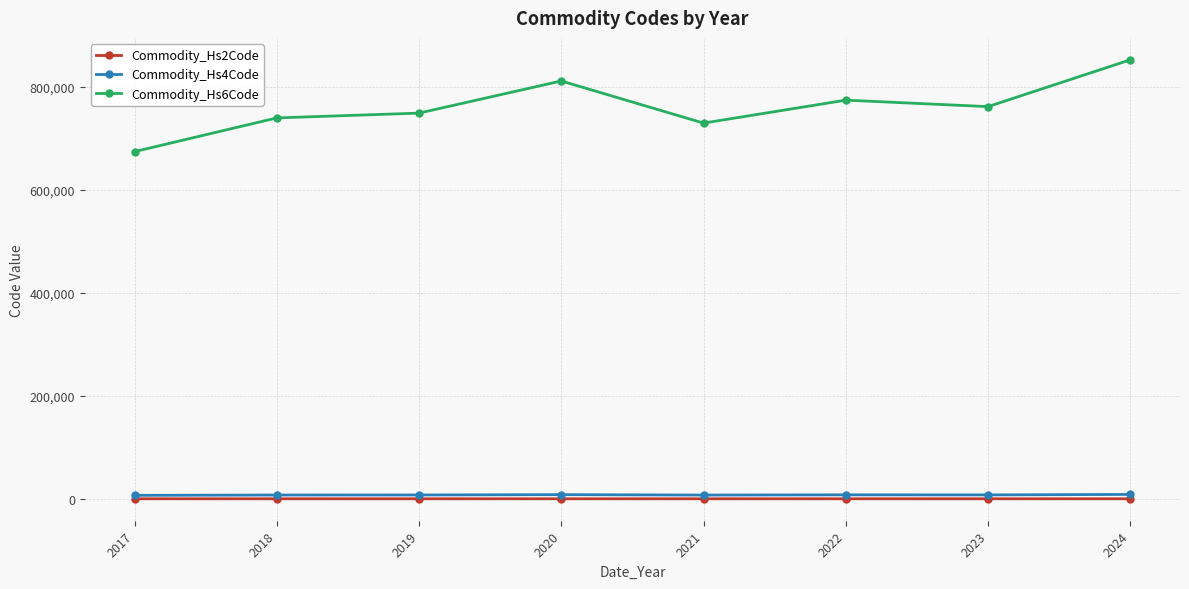

What is the difference between the highest and lowest values at 2019?

749017.5